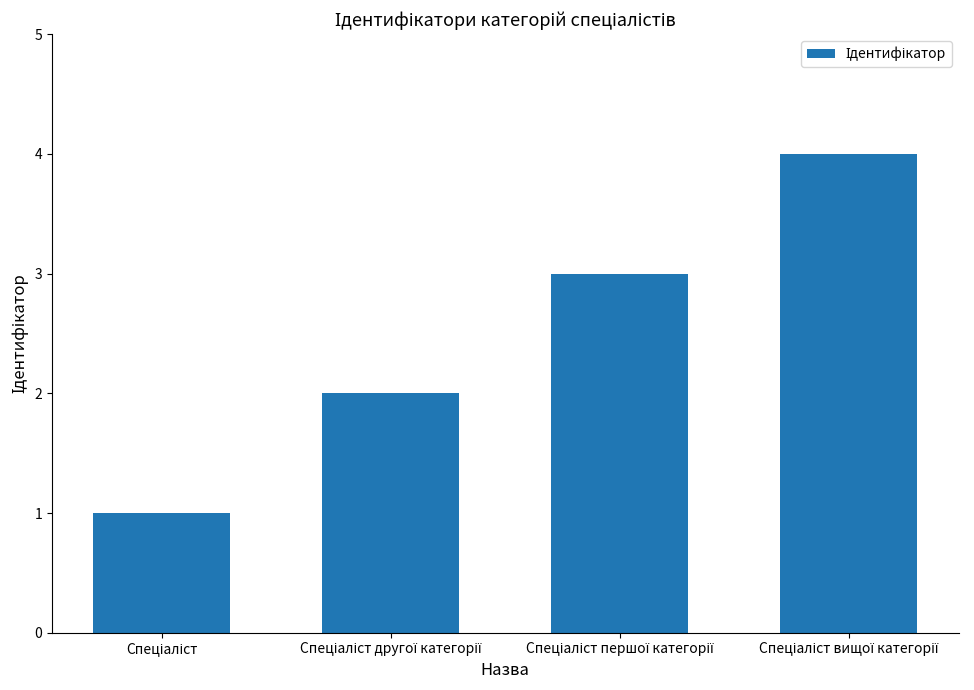

What is the difference between the maximum and minimum values?

3